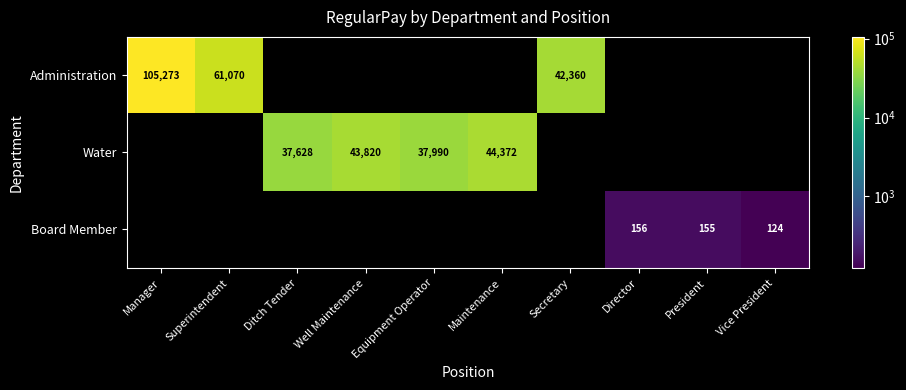

The value of Administration at Manager is 105273. True or false?

True